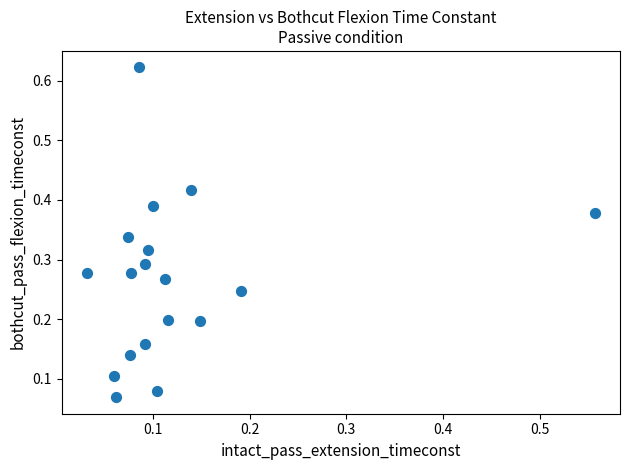

What is the range of X values (max minus min)?

0.5